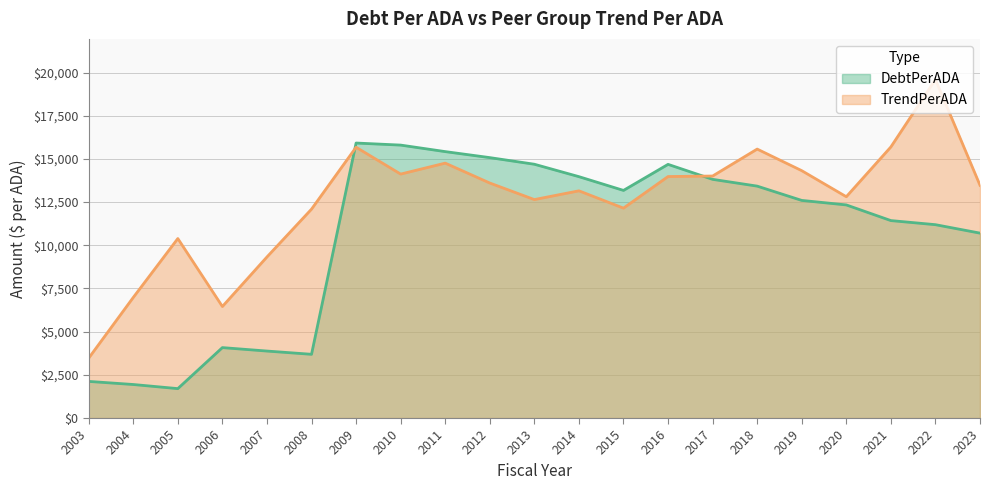

True or false: TrendPerADA has a value of 13152.9 at 2014.

True